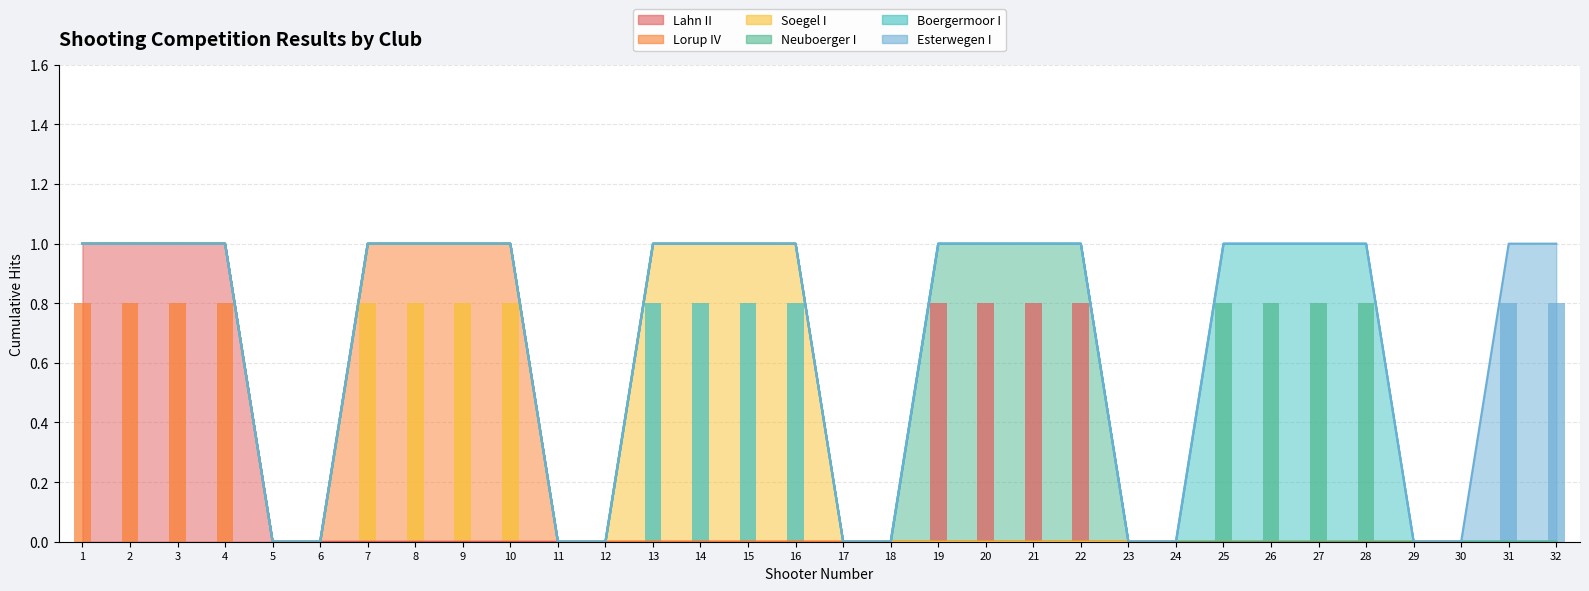

Reading left to right, transcribe all the data shown in this chart.

Lahn II: 1=1.0	2=1.0	3=1.0	4=1.0	5=0.0	6=0.0	7=0.0	8=0.0	9=0.0	10=0.0	11=0.0	12=0.0	13=0.0	14=0.0	15=0.0	16=0.0	17=0.0	18=0.0	19=0.0	20=0.0	21=0.0	22=0.0	23=0.0	24=0.0	25=0.0	26=0.0	27=0.0	28=0.0	29=0.0	30=0.0	31=0.0	32=0.0
Lorup IV: 1=0.0	2=0.0	3=0.0	4=0.0	5=0.0	6=0.0	7=0.8	8=0.8	9=0.8	10=0.8	11=0.0	12=0.0	13=0.0	14=0.0	15=0.0	16=0.0	17=0.0	18=0.0	19=0.0	20=0.0	21=0.0	22=0.0	23=0.0	24=0.0	25=0.0	26=0.0	27=0.0	28=0.0	29=0.0	30=0.0	31=0.0	32=0.0
Soegel I: 1=0.0	2=0.0	3=0.0	4=0.0	5=0.0	6=0.0	7=0.0	8=0.0	9=0.0	10=0.0	11=0.0	12=0.0	13=0.8	14=0.8	15=0.8	16=0.8	17=0.0	18=0.0	19=0.0	20=0.0	21=0.0	22=0.0	23=0.0	24=0.0	25=0.0	26=0.0	27=0.0	28=0.0	29=0.0	30=0.0	31=0.0	32=0.0
Neuboerger I: 1=0.0	2=0.0	3=0.0	4=0.0	5=0.0	6=0.0	7=0.0	8=0.0	9=0.0	10=0.0	11=0.0	12=0.0	13=0.0	14=0.0	15=0.0	16=0.0	17=0.0	18=0.0	19=0.8	20=0.8	21=0.8	22=0.8	23=0.0	24=0.0	25=0.0	26=0.0	27=0.0	28=0.0	29=0.0	30=0.0	31=0.0	32=0.0
Boergermoor I: 1=0.0	2=0.0	3=0.0	4=0.0	5=0.0	6=0.0	7=0.0	8=0.0	9=0.0	10=0.0	11=0.0	12=0.0	13=0.0	14=0.0	15=0.0	16=0.0	17=0.0	18=0.0	19=0.0	20=0.0	21=0.0	22=0.0	23=0.0	24=0.0	25=0.8	26=0.8	27=0.8	28=0.8	29=0.0	30=0.0	31=0.0	32=0.0
Esterwegen I: 1=0.0	2=0.0	3=0.0	4=0.0	5=0.0	6=0.0	7=0.0	8=0.0	9=0.0	10=0.0	11=0.0	12=0.0	13=0.0	14=0.0	15=0.0	16=0.0	17=0.0	18=0.0	19=0.0	20=0.0	21=0.0	22=0.0	23=0.0	24=0.0	25=0.0	26=0.0	27=0.0	28=0.0	29=0.0	30=0.0	31=0.8	32=0.8